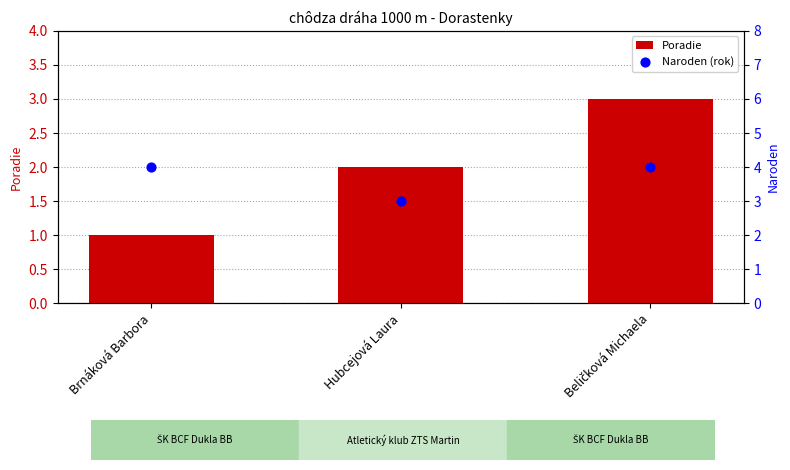

At how many categories does at least one series exceed 1?

3